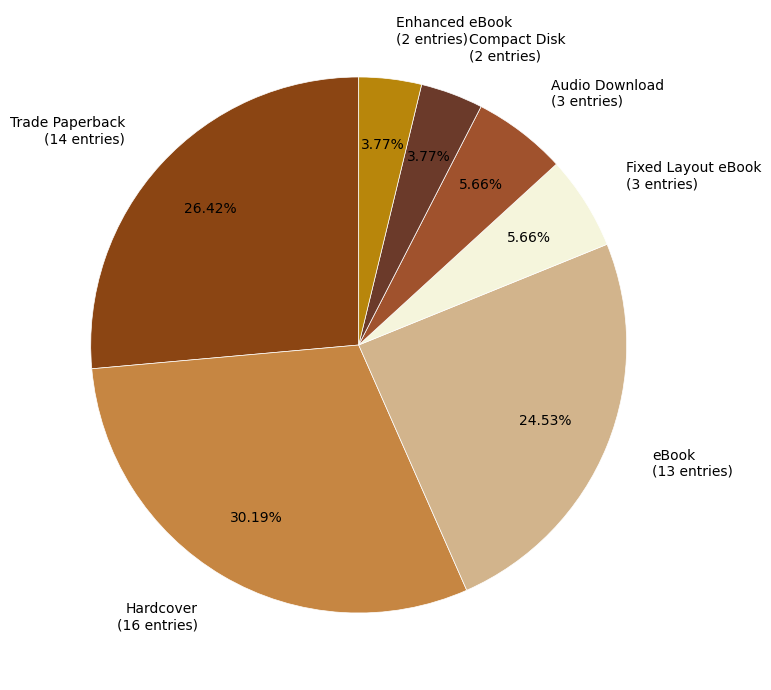

Does eBook represent more than half of the total?

No